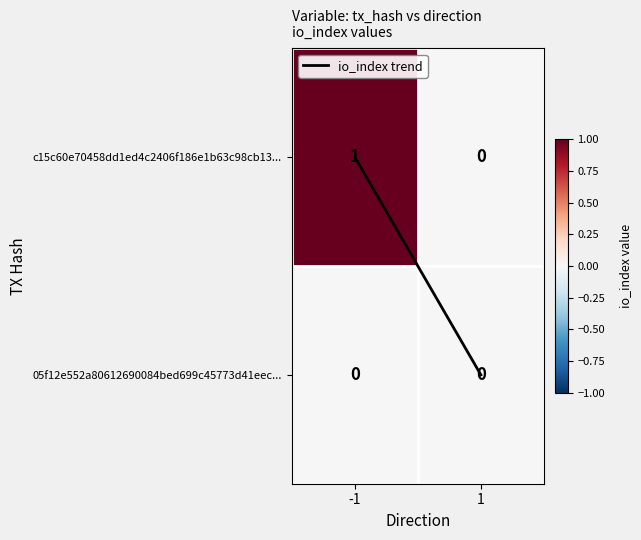

Reading left to right, what are all the values shown in this chart?

c15c60e70458dd1ed4c2406f186e1b63c98cb13...: -1=1	1=0
05f12e552a80612690084bed699c45773d41eec...: -1=0	1=0